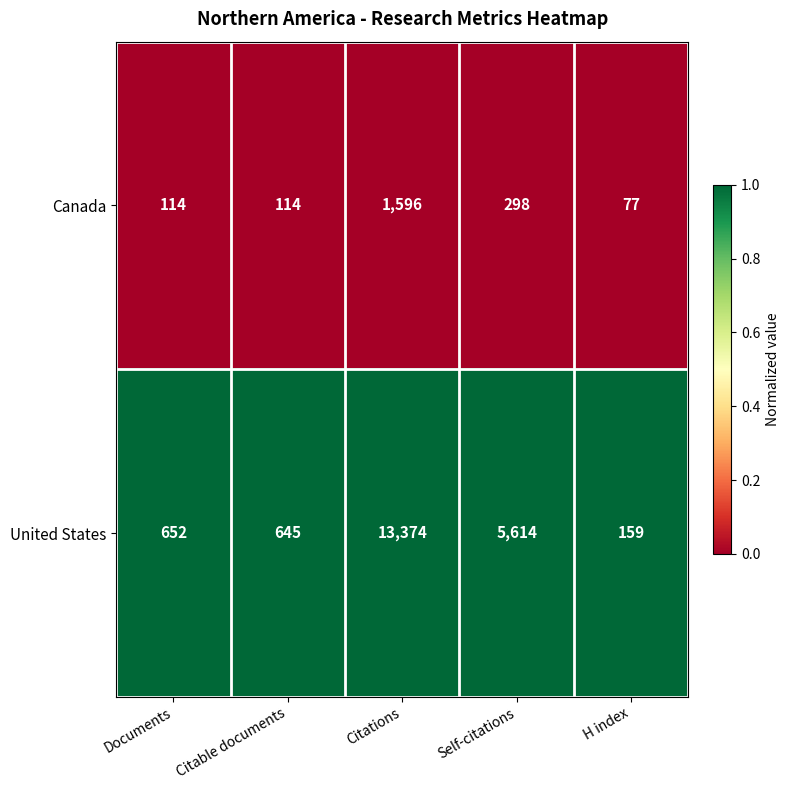

List the series in order of their overall mean, highest first.

United States, Canada